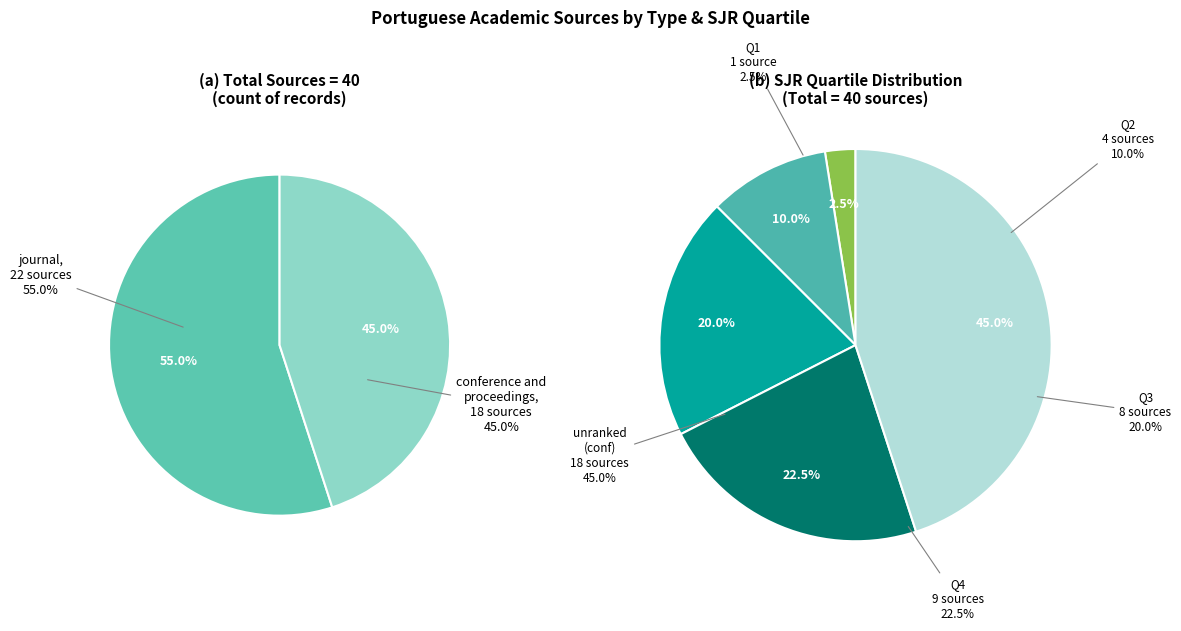

Which category has the smallest portion of the pie?

conference and proceedings